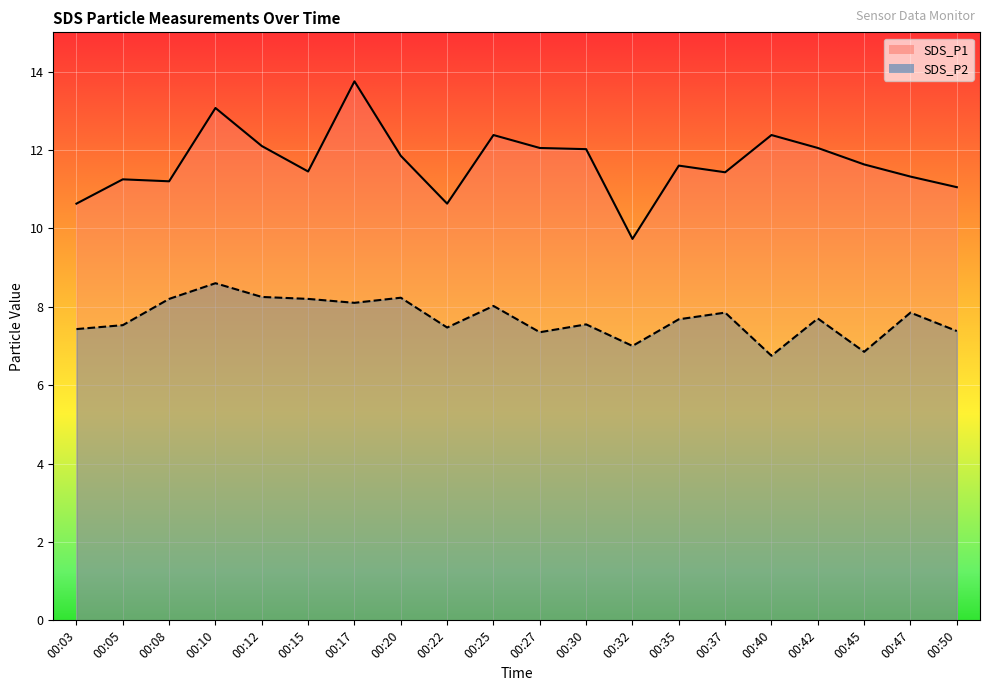

What is the spread (max minus min) of values at 00:42?

4.4